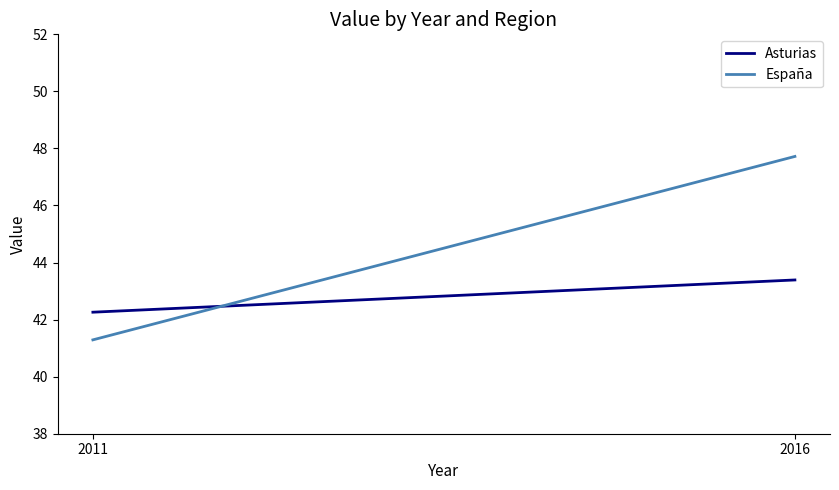

Which series has the largest range (max minus min)?

España